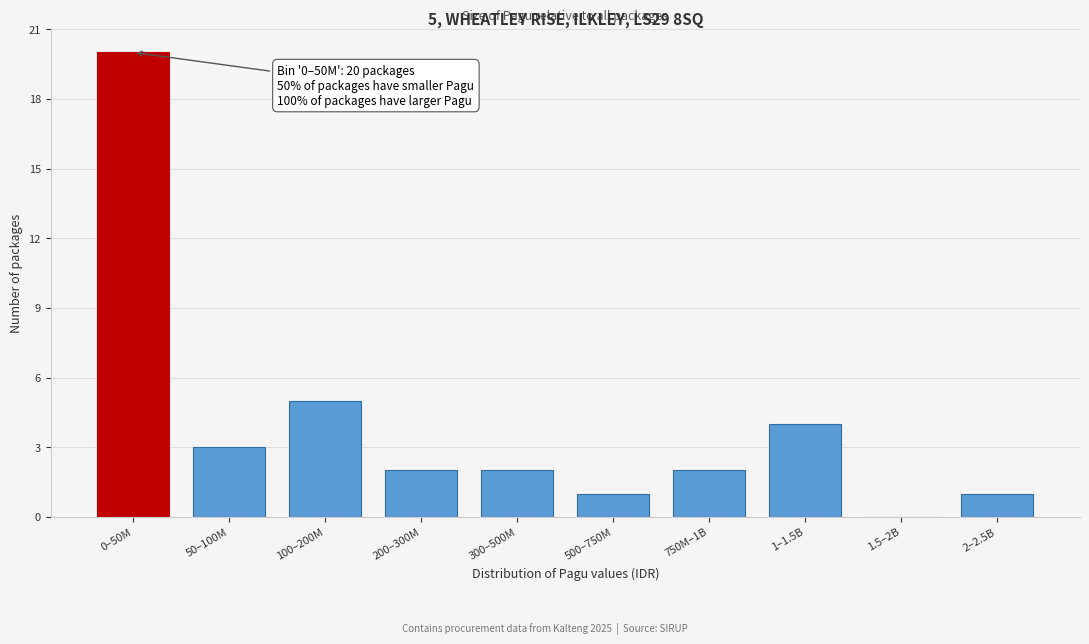

Reading left to right, what are all the values shown in this chart?

0–50M=20	50–100M=3	100–200M=5	200–300M=2	300–500M=2	500–750M=1	750M–1B=2	1–1.5B=4	1.5–2B=0	2–2.5B=1